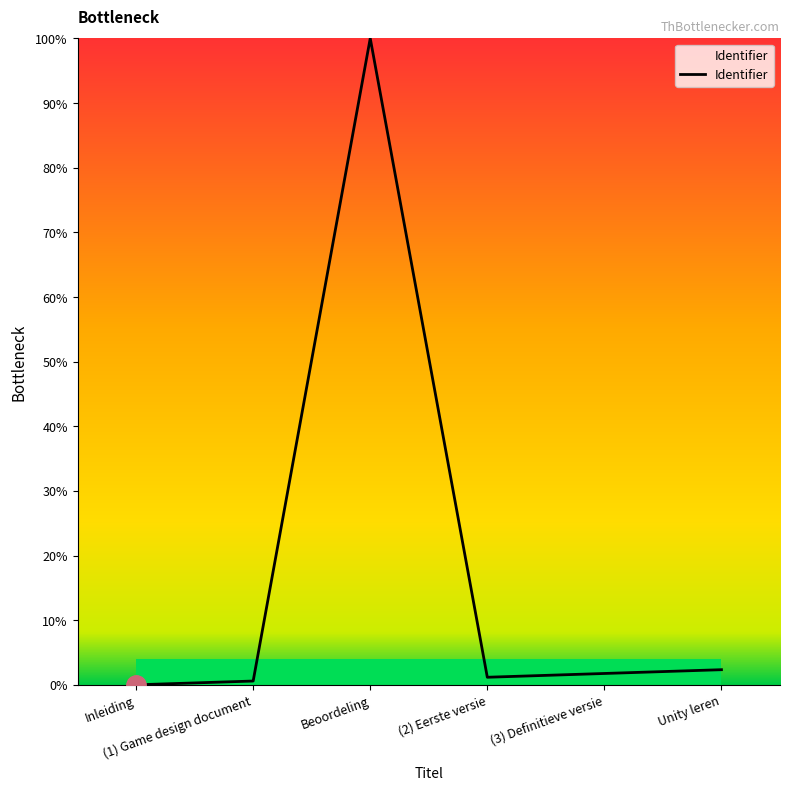

What is the difference between the maximum and minimum values?

100.0